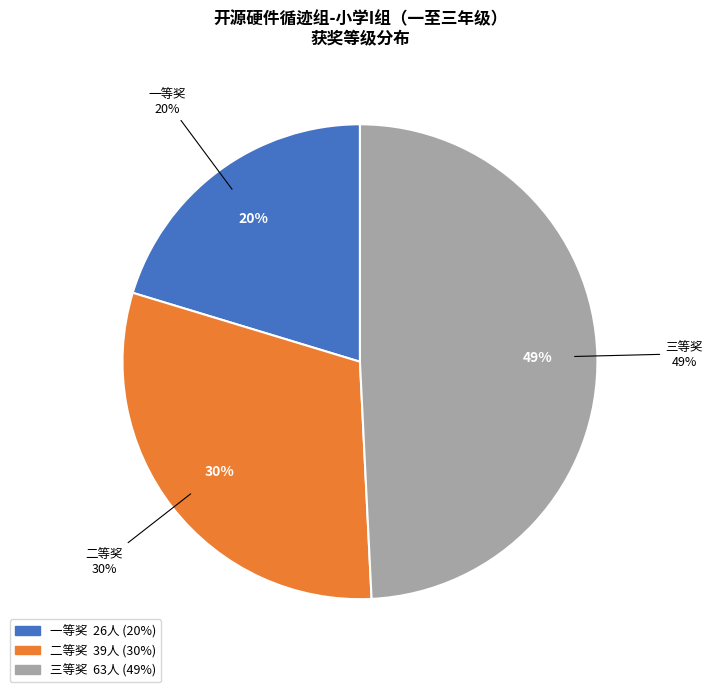

What portion of the pie excludes 一等奖?

80.2%